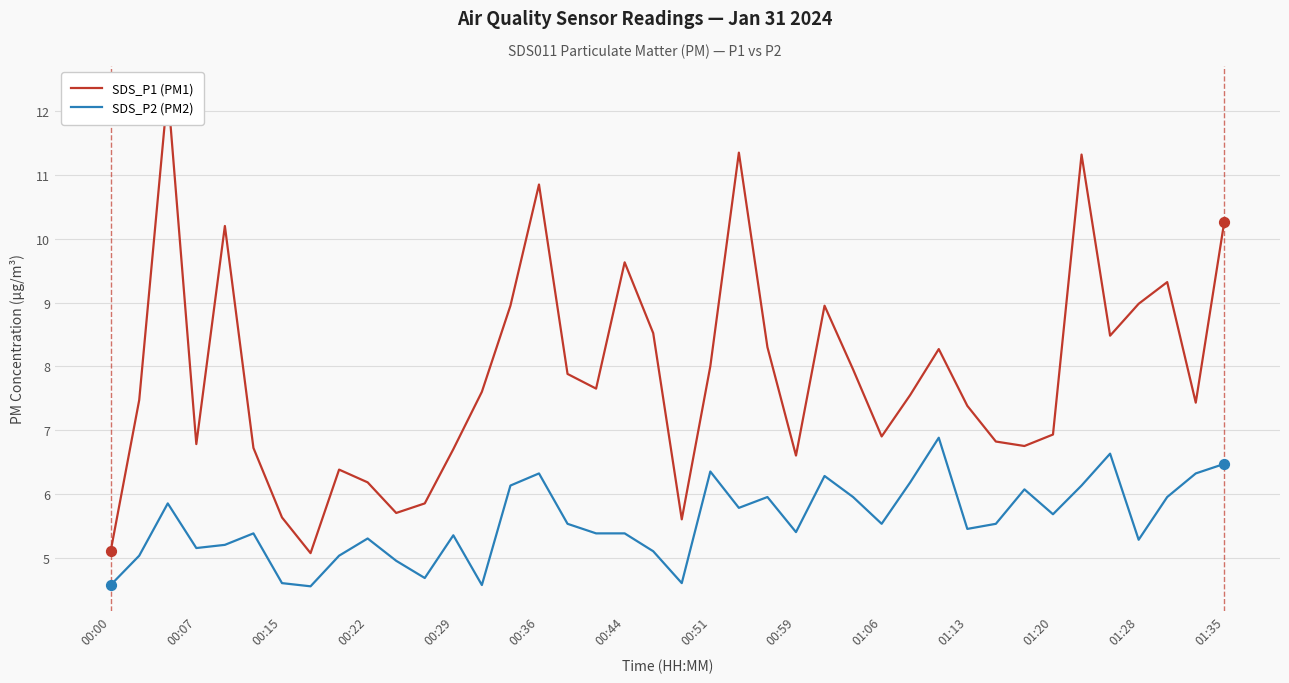

What is the highest value of the SDS_P2 (PM2) series?

6.9